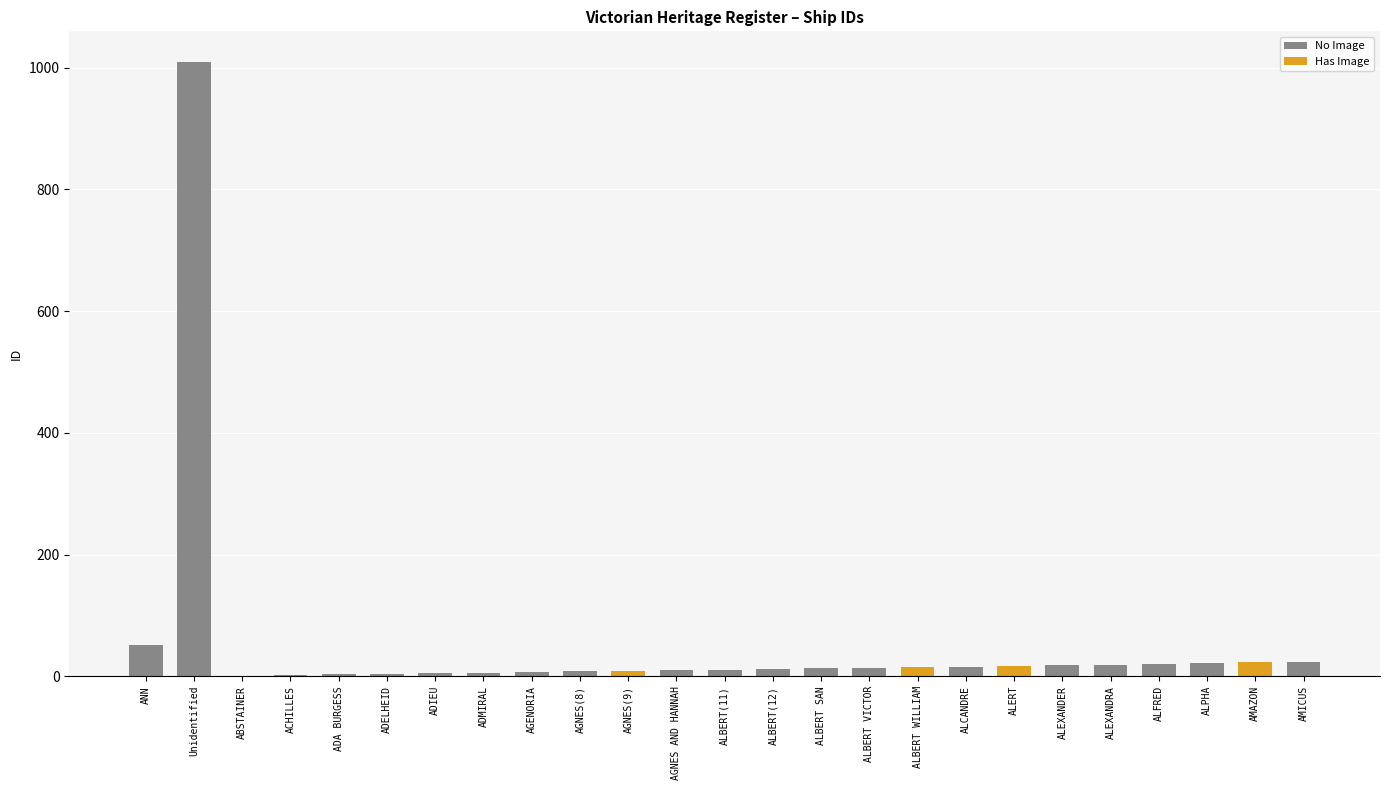

Rank the categories by value from highest to lowest.

Unidentified, ANN, AMICUS, AMAZON, ALPHA, ALFRED, ALEXANDRA, ALEXANDER, ALERT, ALCANDRE, ALBERT WILLIAM, ALBERT VICTOR, ALBERT SAN, ALBERT(12), ALBERT(11), AGNES AND HANNAH, AGNES(9), AGNES(8), AGENORIA, ADMIRAL, ADIEU, ADELHEID, ADA BURGESS, ACHILLES, ABSTAINER